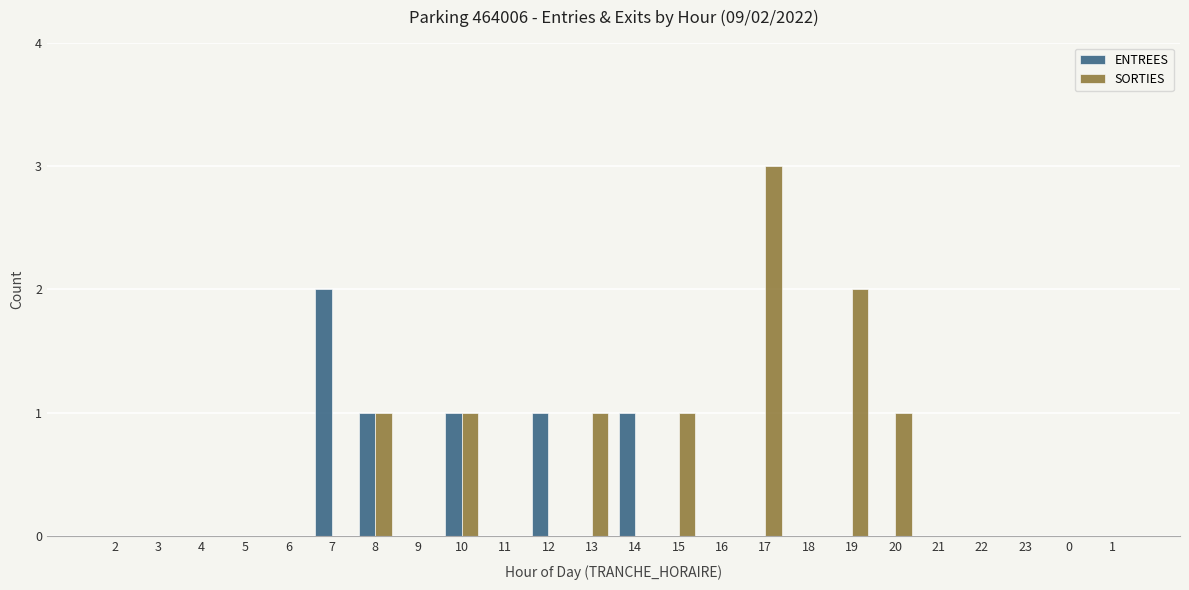

How many distinct data groups are displayed?

2